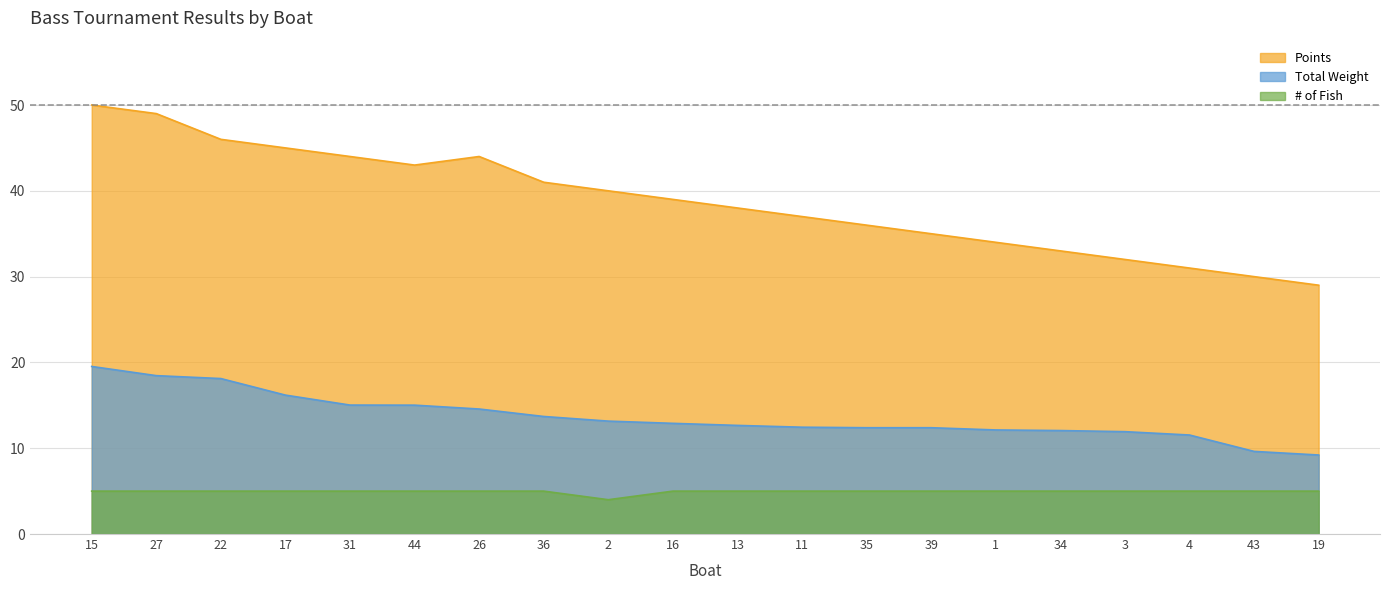

At how many categories does at least one series exceed 42?

7